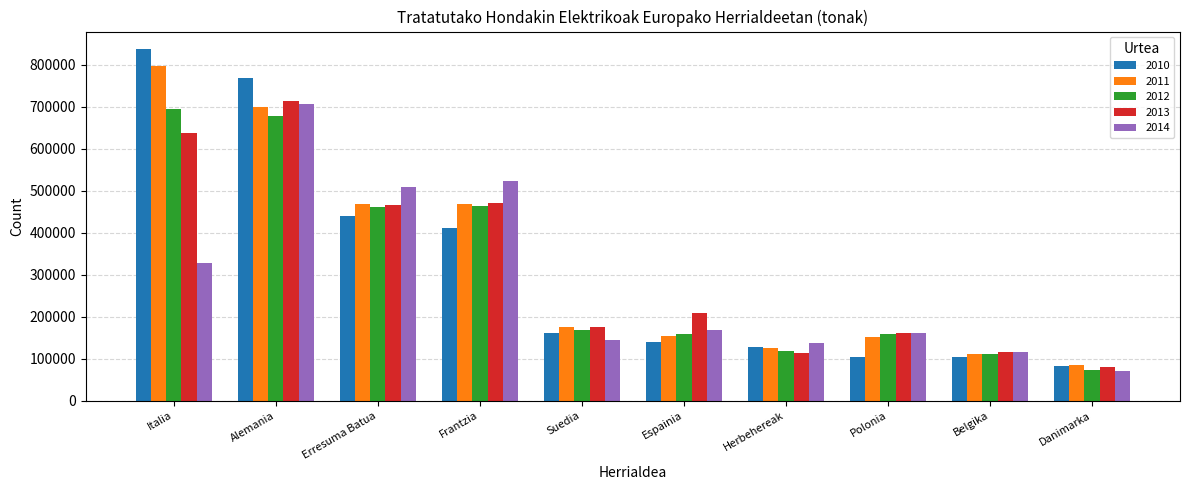

Is it true that 2014 equals 585931 at Italia?

False